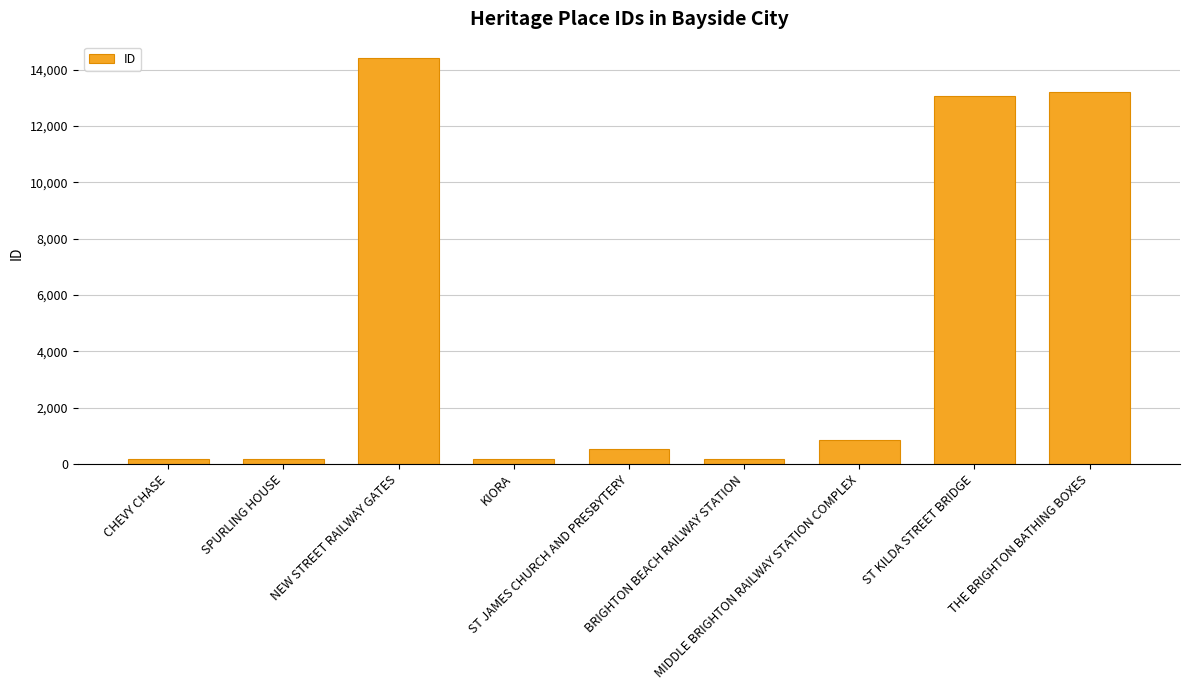

What is the value of the 2nd bar from the left?

159